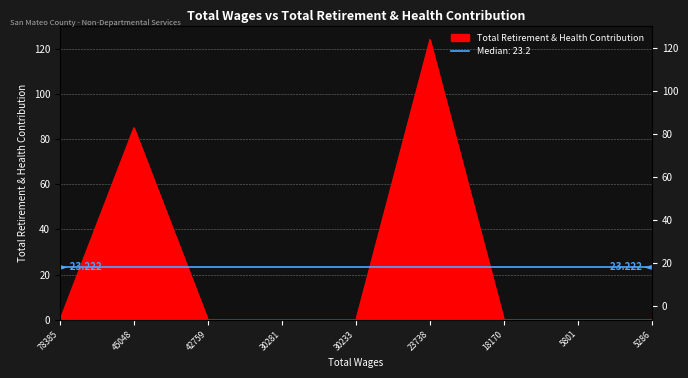

Count the number of values greater than 0.

2